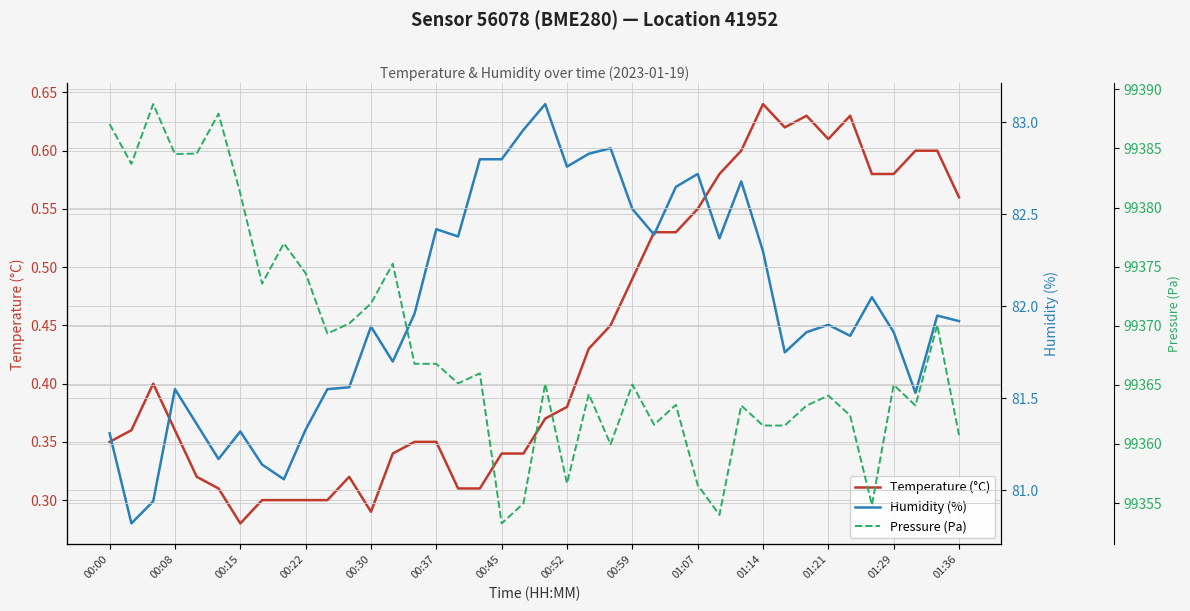

How many values in the Pressure (Pa) series are below 99365?

18